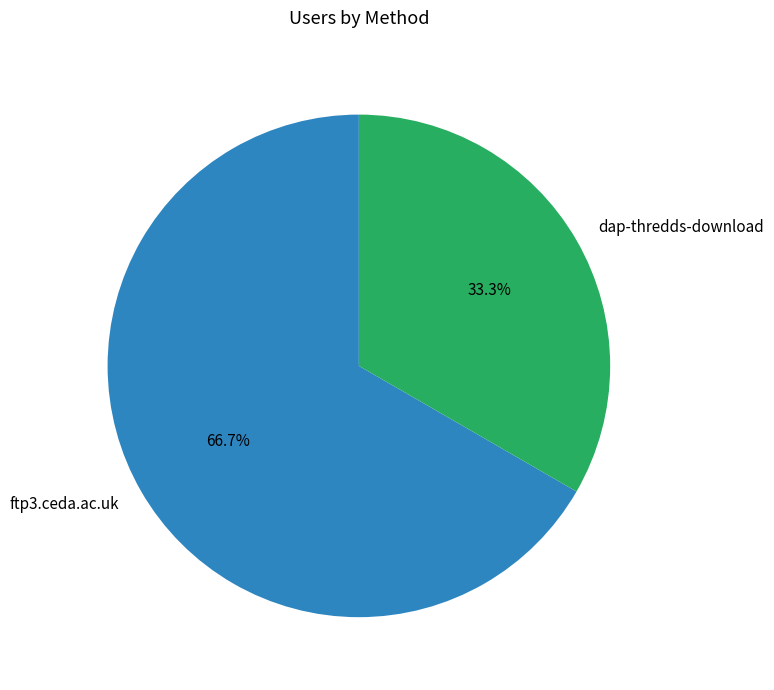

True or false: dap-thredds-download accounts for 41% of the total.

False